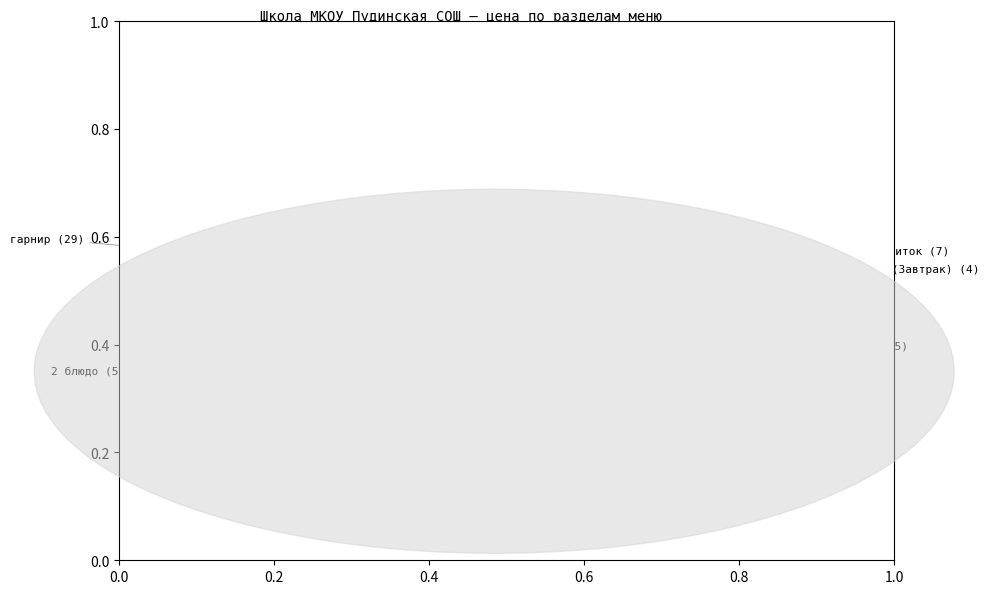

Is there a majority slice in this chart?

No